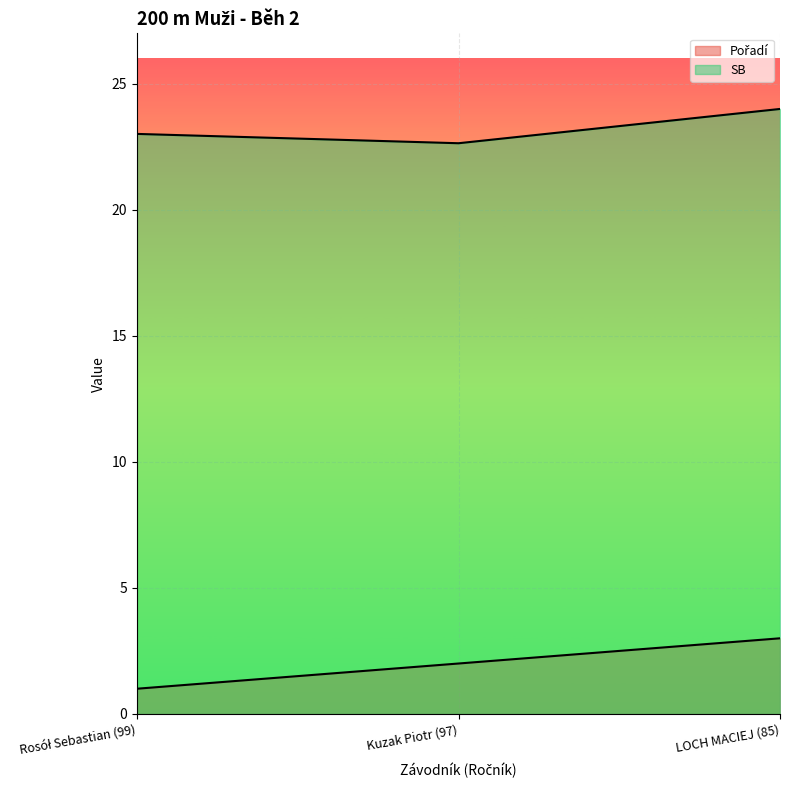

Count the number of categories in the chart.

3